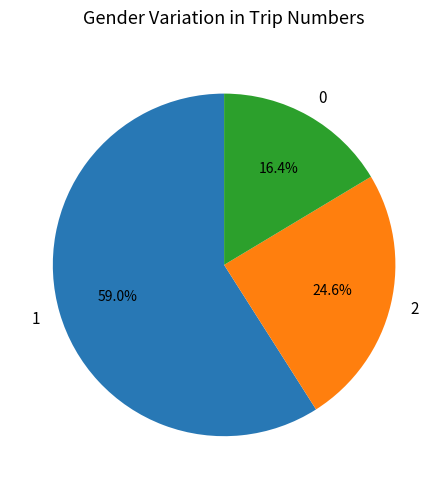

How much of the chart is everything except 1?

41.0%